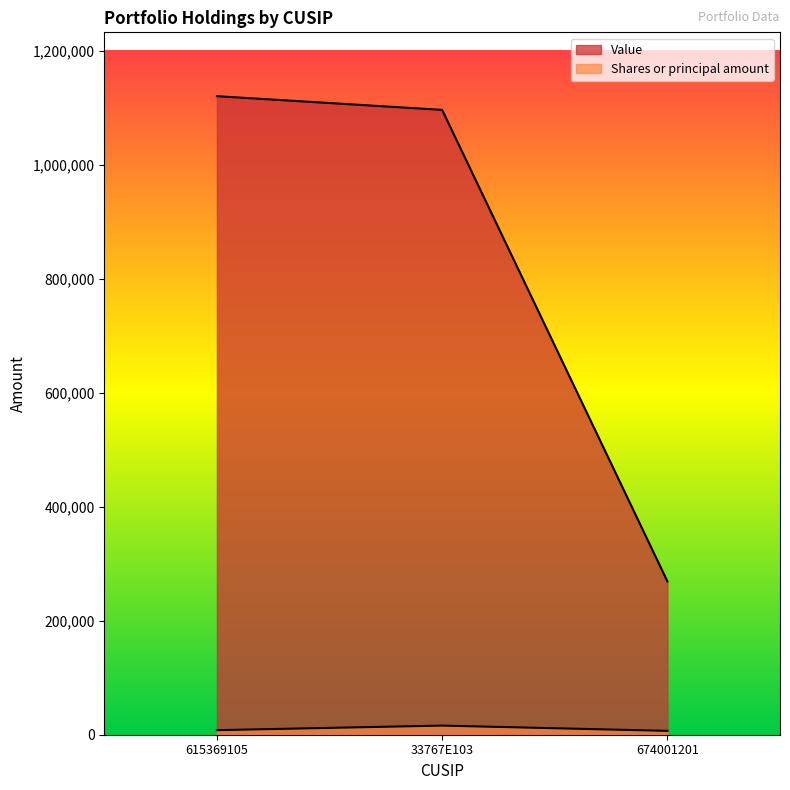

What is the difference between the Shares or principal amount values at 615369105 and 674001201?

1242